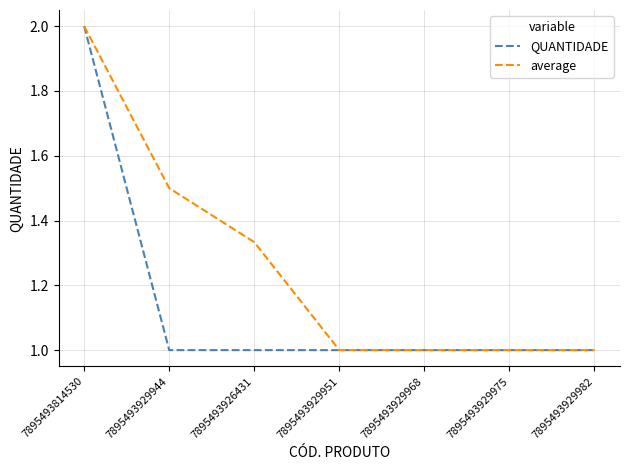

At which category is the sum across all series the highest?

7895493814530